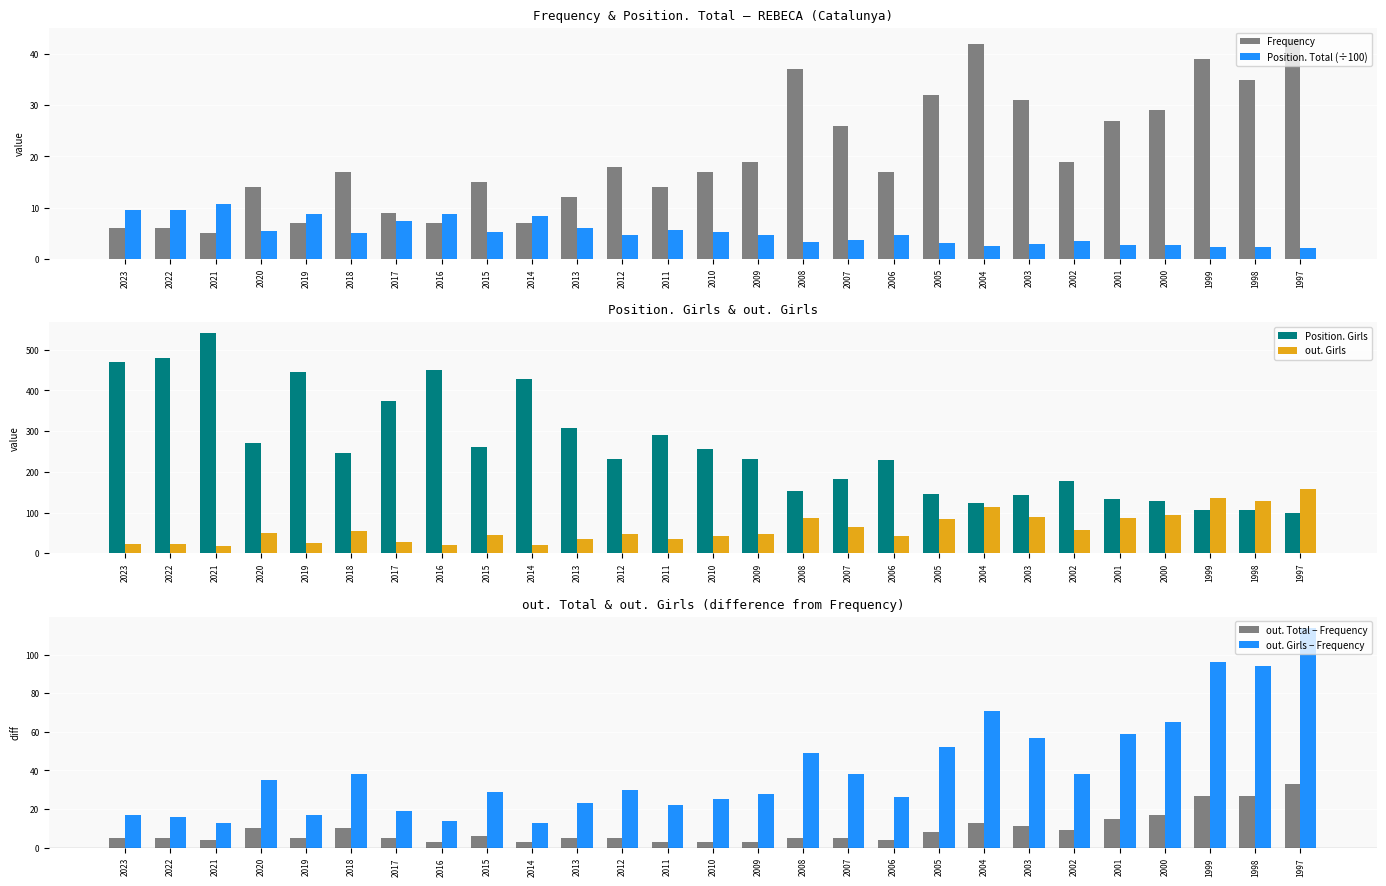

Is the value of out. Total − Frequency at 2004 greater than the value of out. Girls − Frequency at 2008?

No